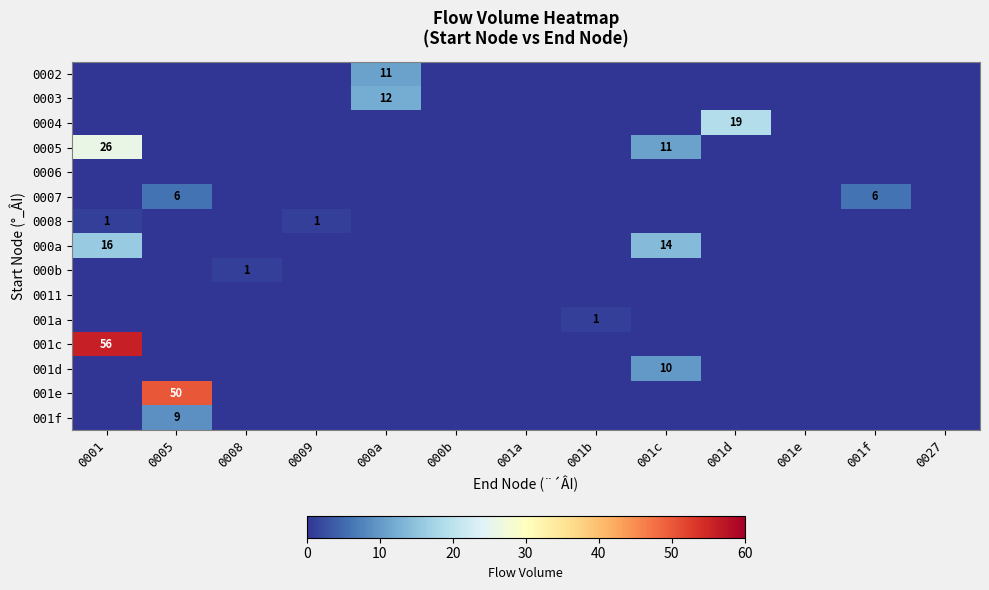

How many positive values does the 001f series have?

1